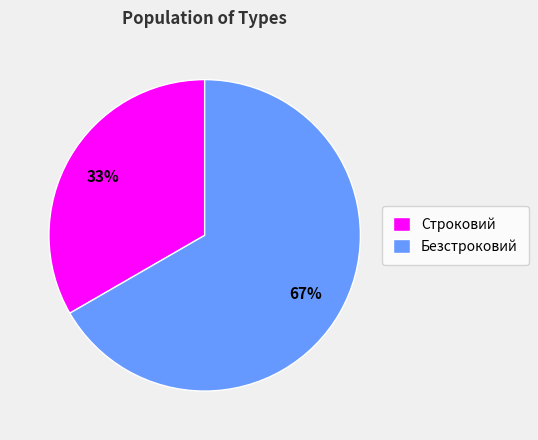

Which slice is the smallest?

Строковий